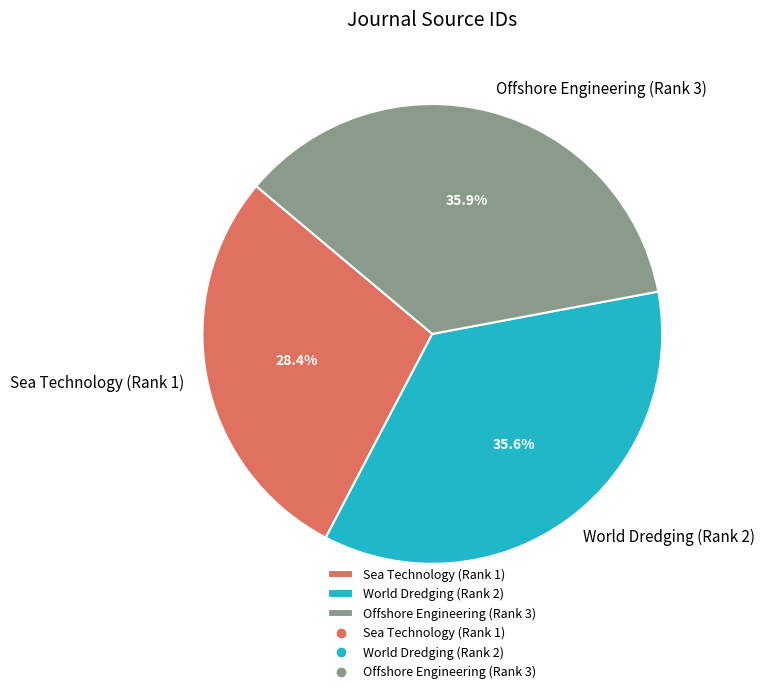

To the nearest percent, what portion does Sea Technology (Rank 1) represent?

28%